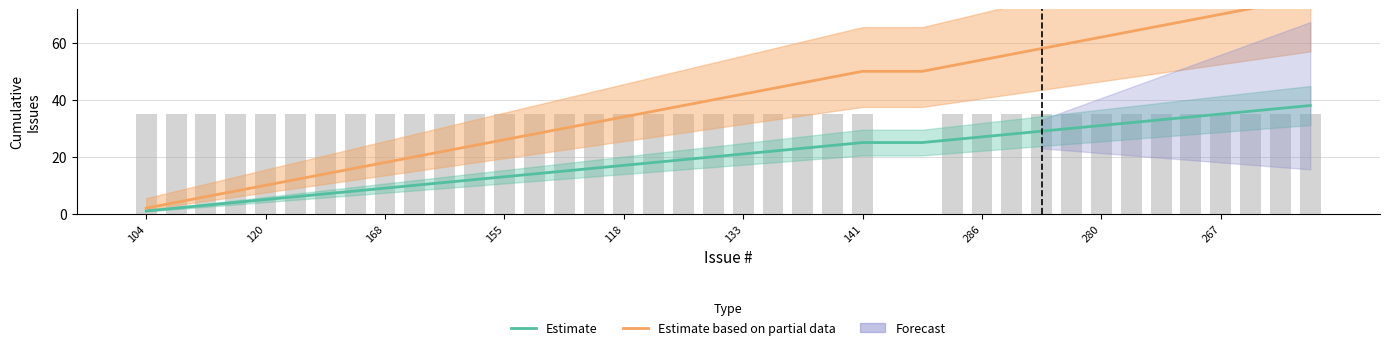

Where is Estimate based on partial data nearest to the value 39?

18